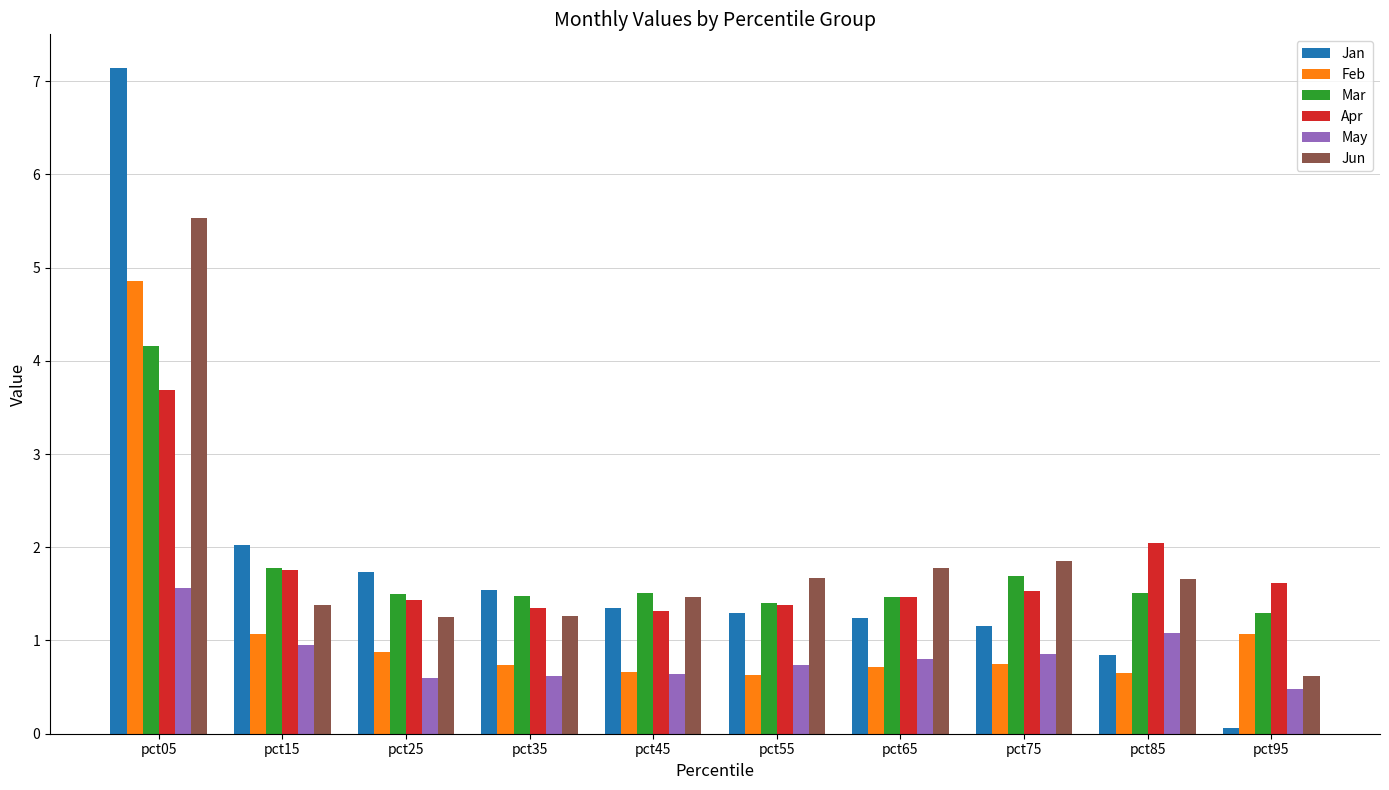

What is the difference between the maximum and second lowest values in the Jan series?

6.3